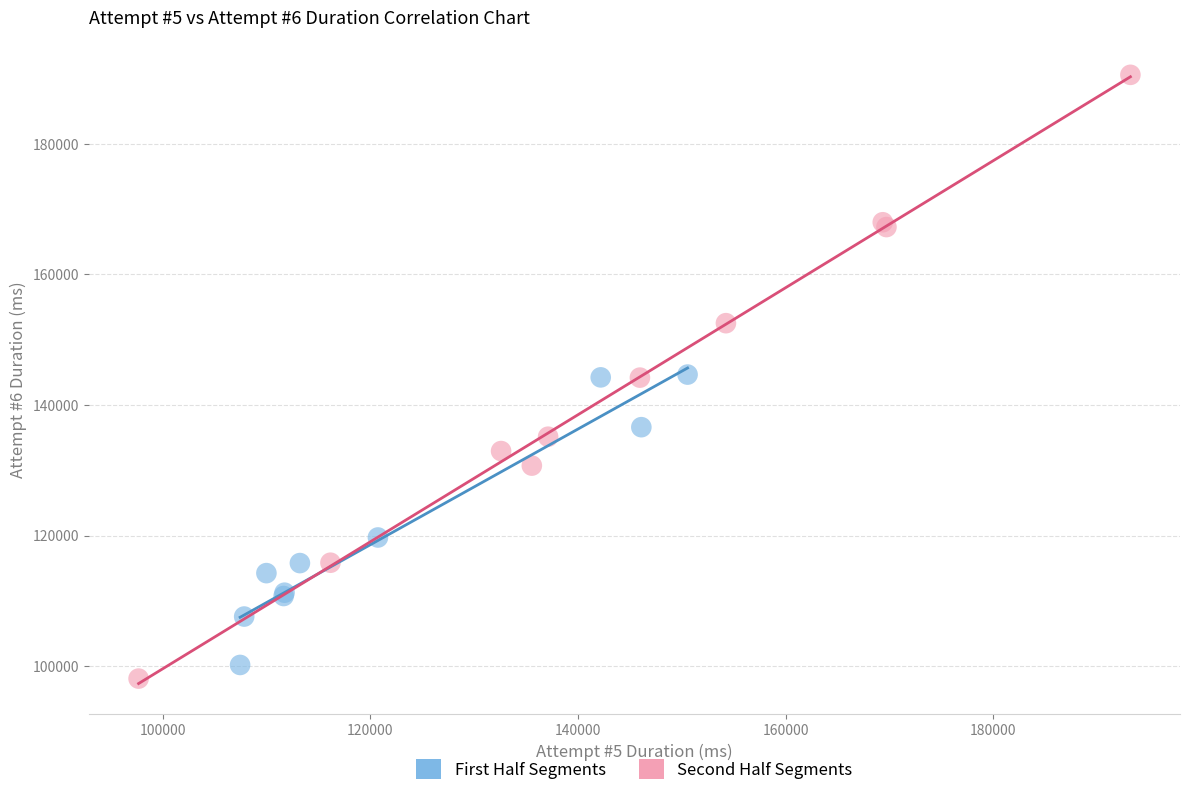

What are all the series names shown in the legend?

First Half Segments, Second Half Segments